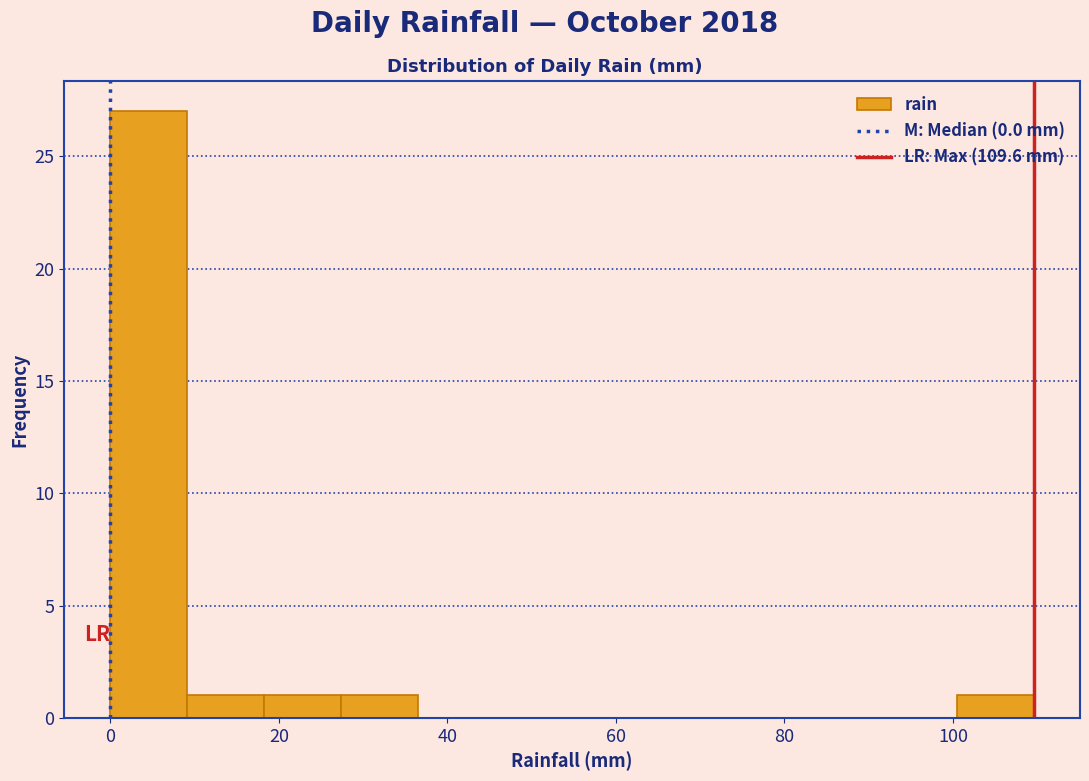

Over which range of the x-axis is the bar tallest?

0 to 10